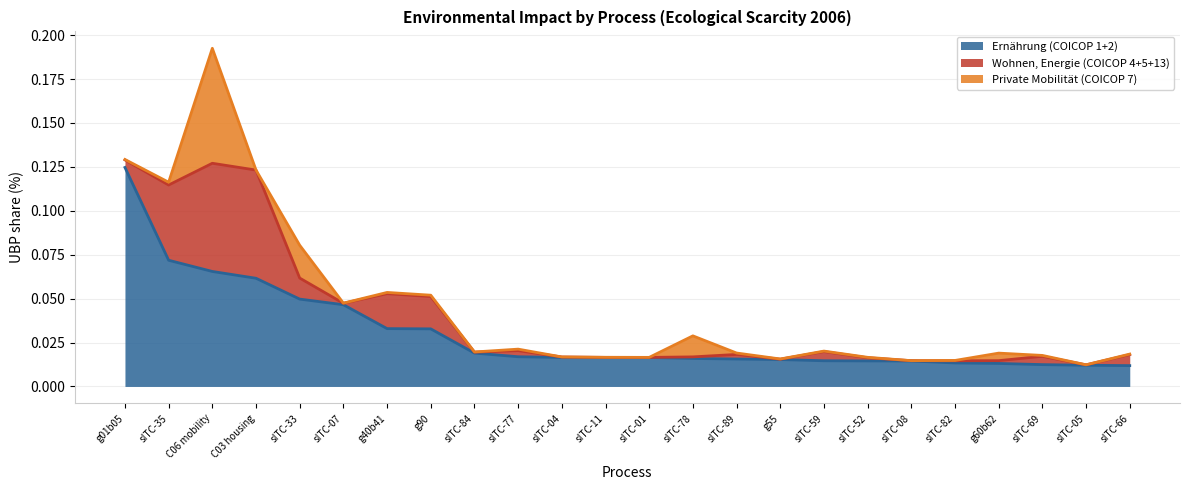

At how many categories does at least one series exceed 0?

24